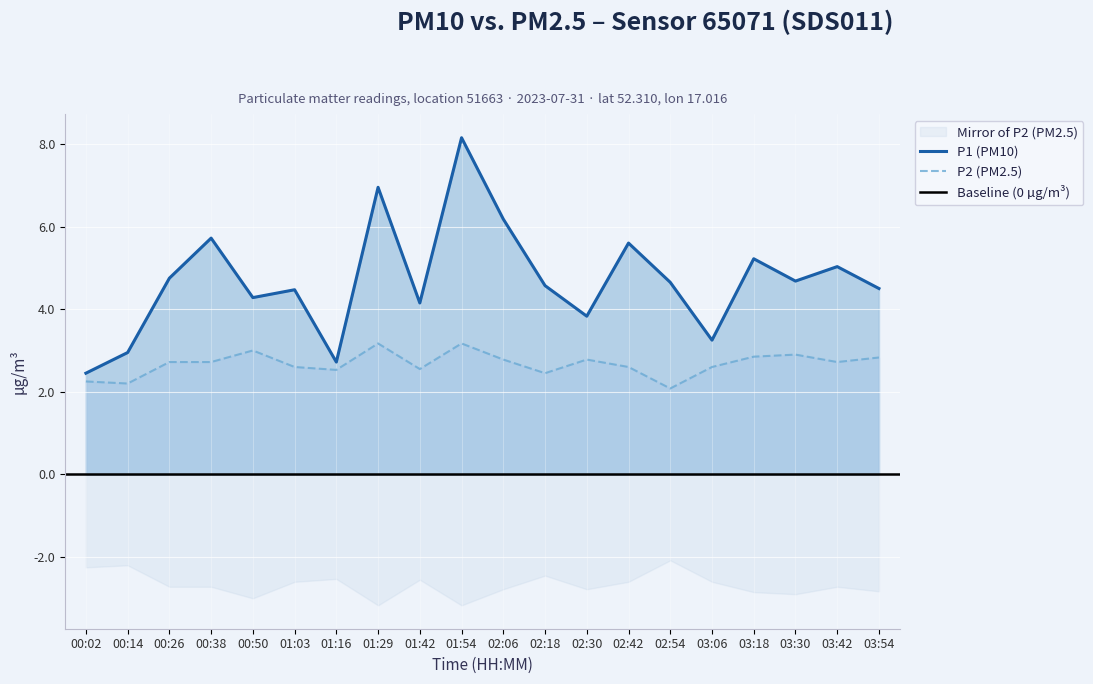

True or false: P2 (PM2.5) and P1 (PM10) intersect in this chart.

False